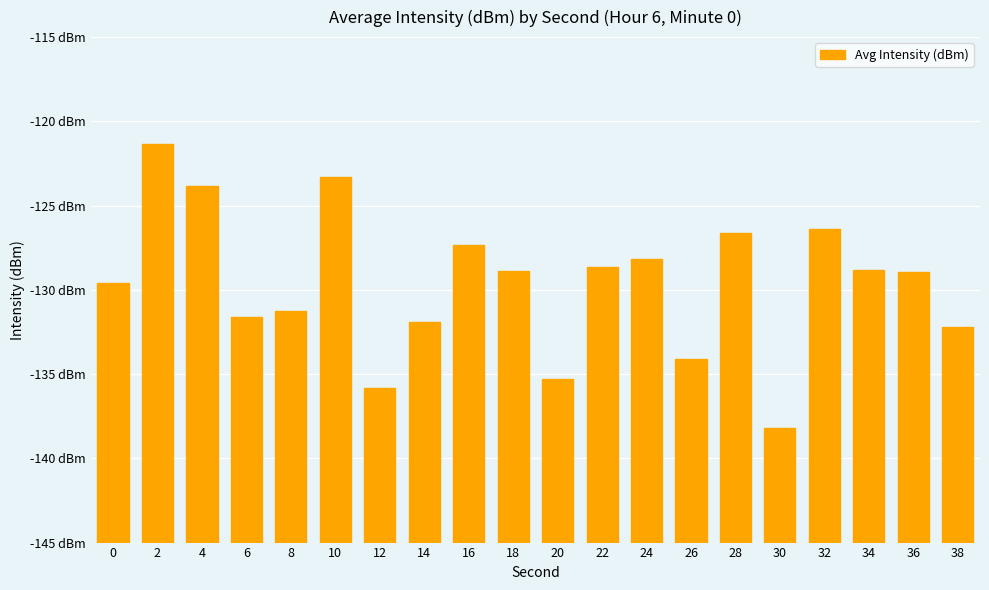

Count the number of data series in this chart.

1